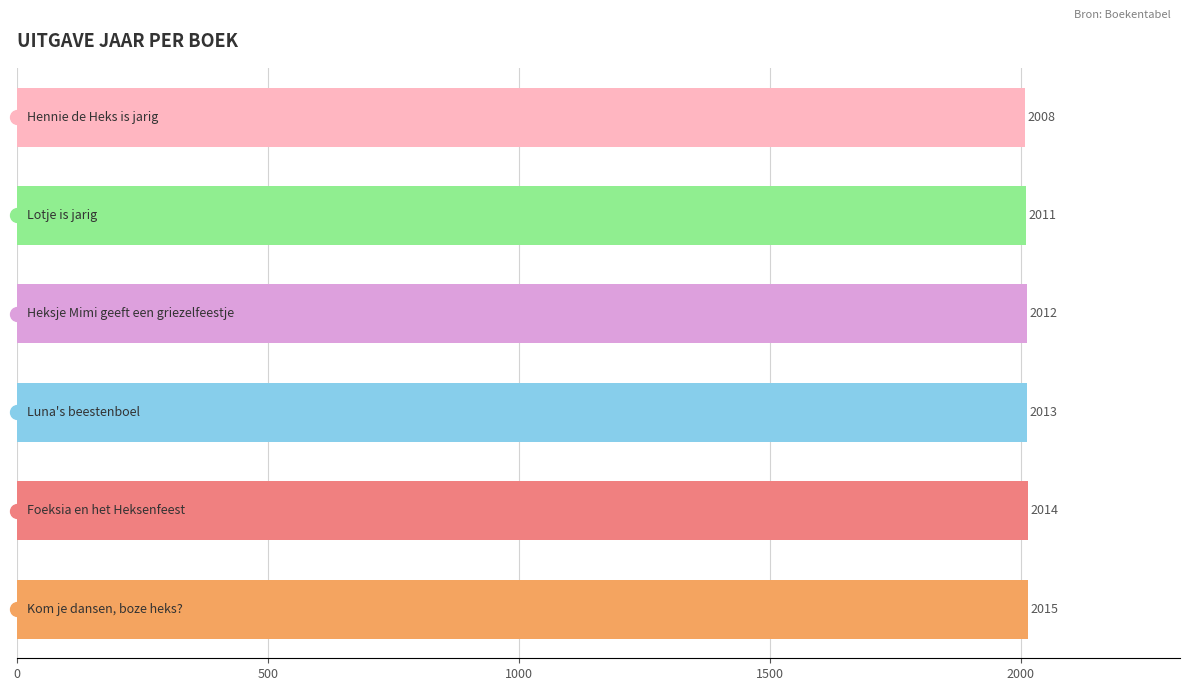

Are the bars grouped side by side (vs. stacked)?

No